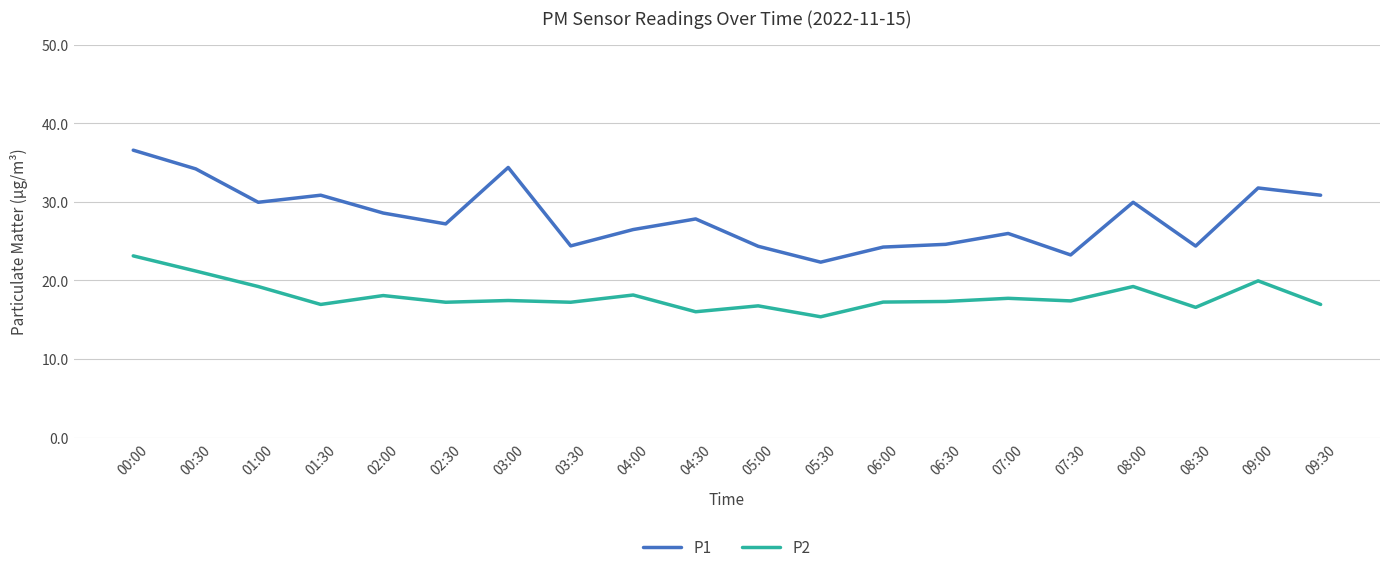

What are all the series names shown in the legend?

P1, P2